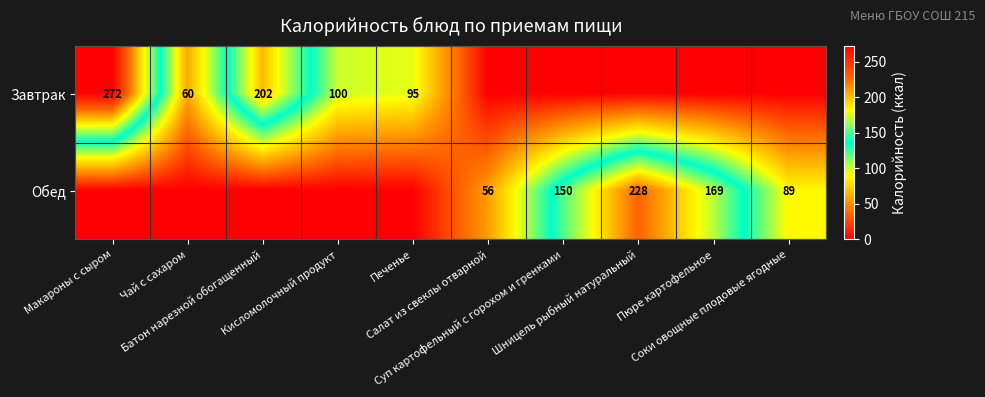

At which category is the sum across all series the highest?

Макароны с сыром